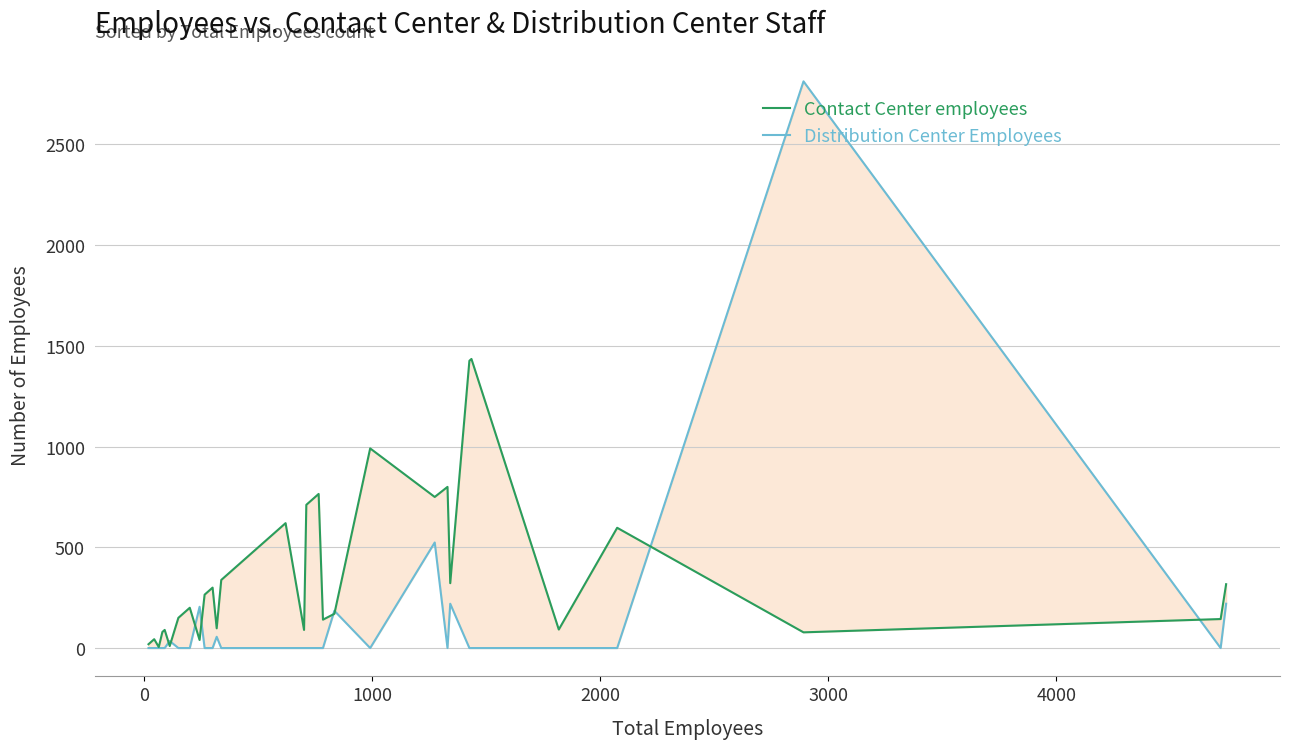

What is the maximum value shown in the chart?

2813